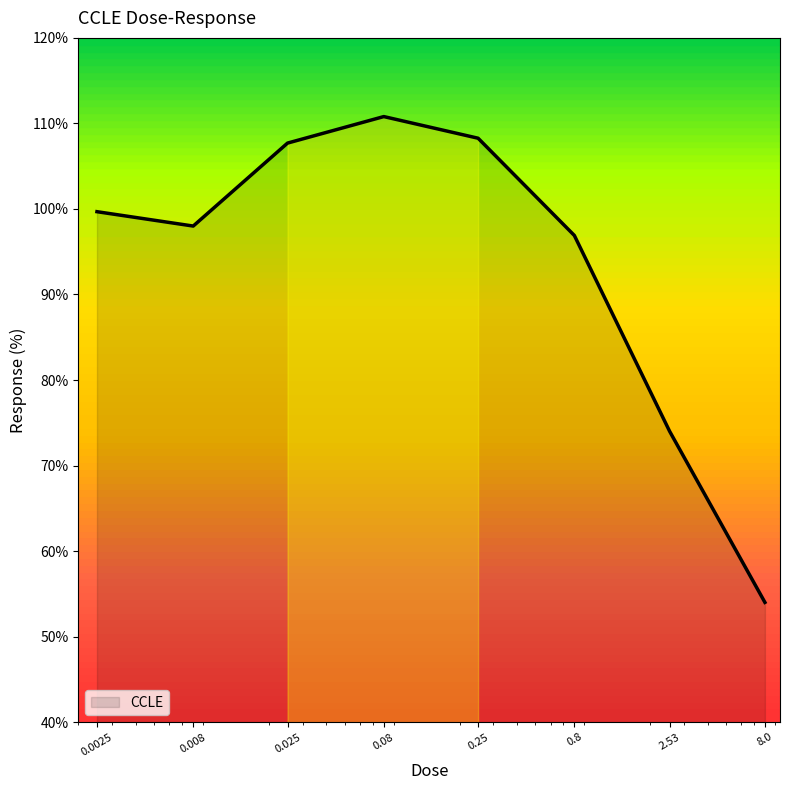

How many interior local peaks (higher than both neighbors) does the data have?

1